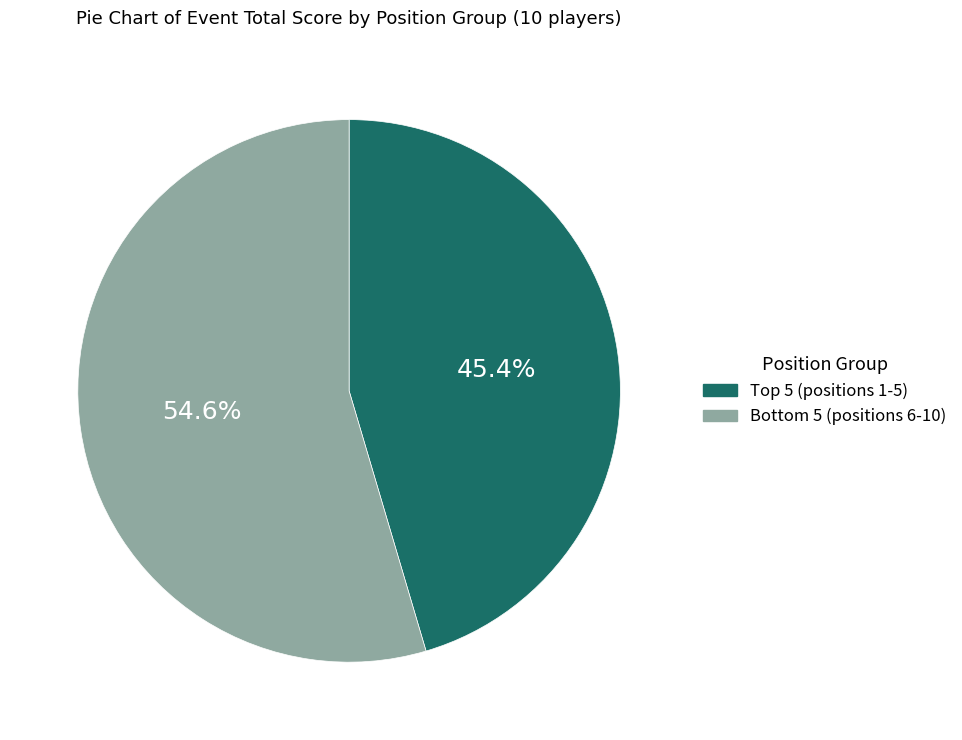

Rank the categories by value from highest to lowest.

Bottom 5 (positions 6-10), Top 5 (positions 1-5)